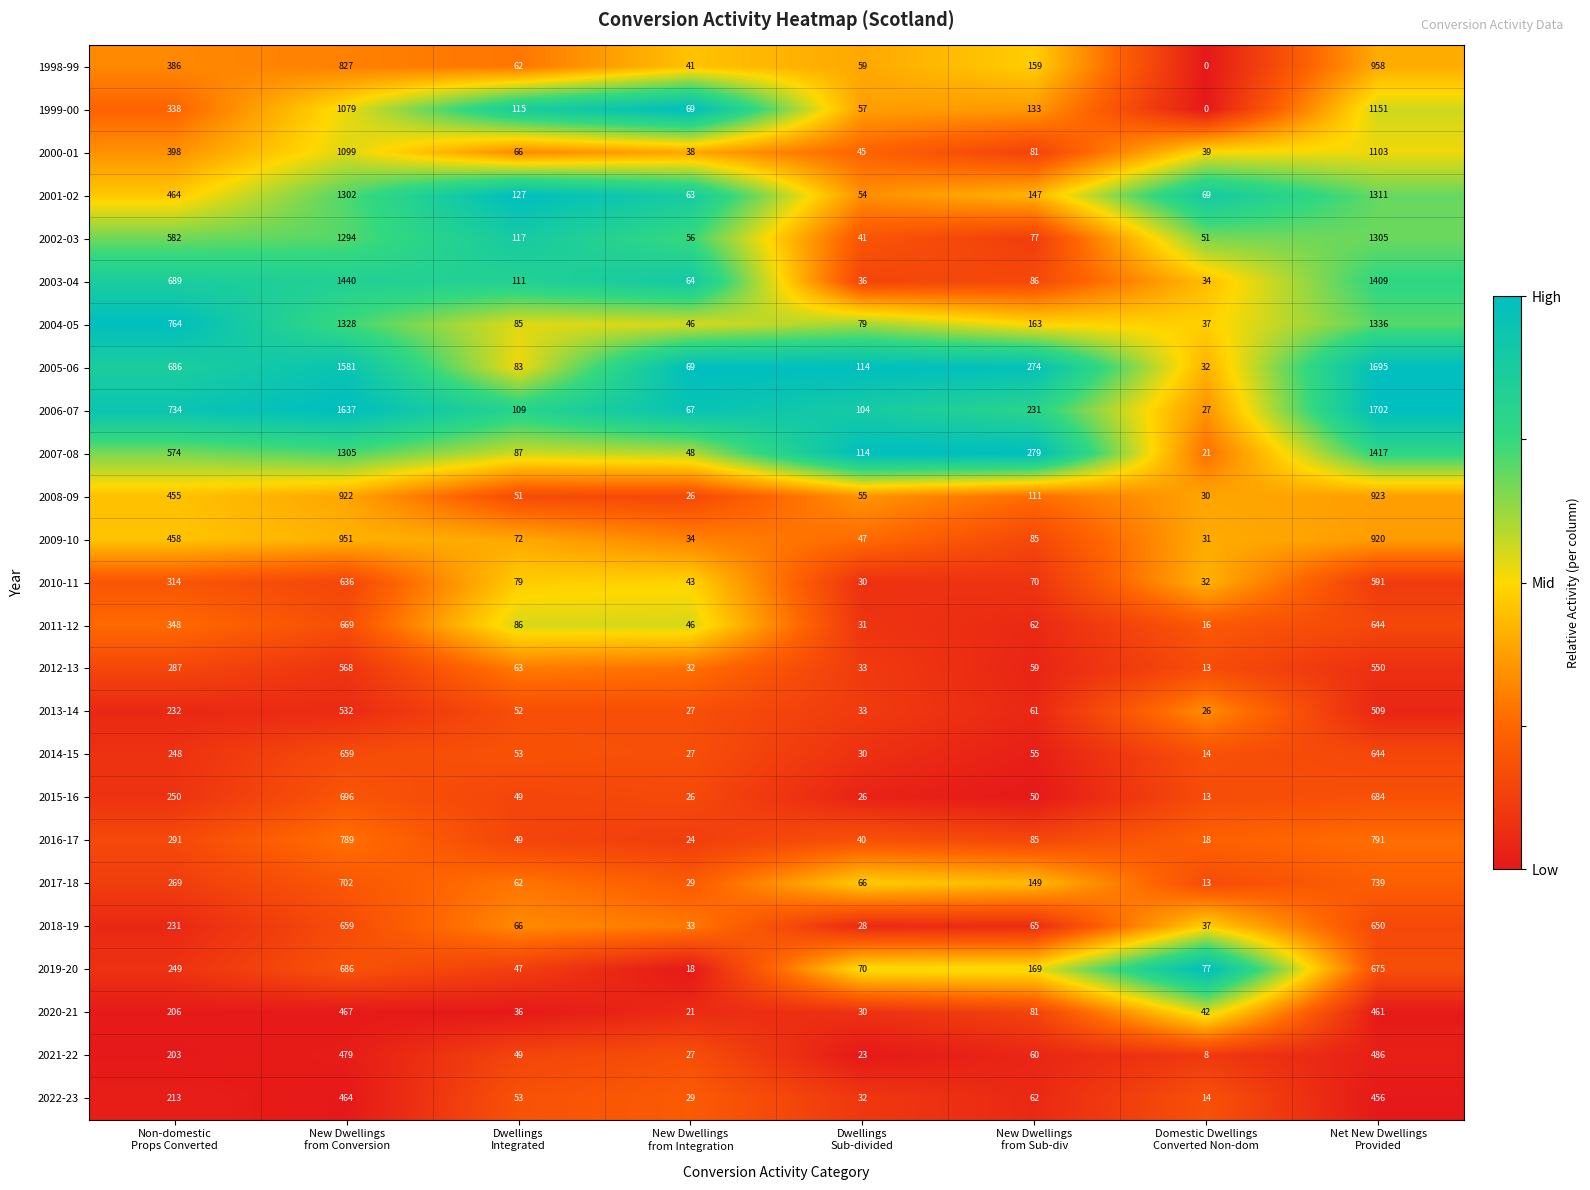

What is the maximum value for 2003-04?

1440